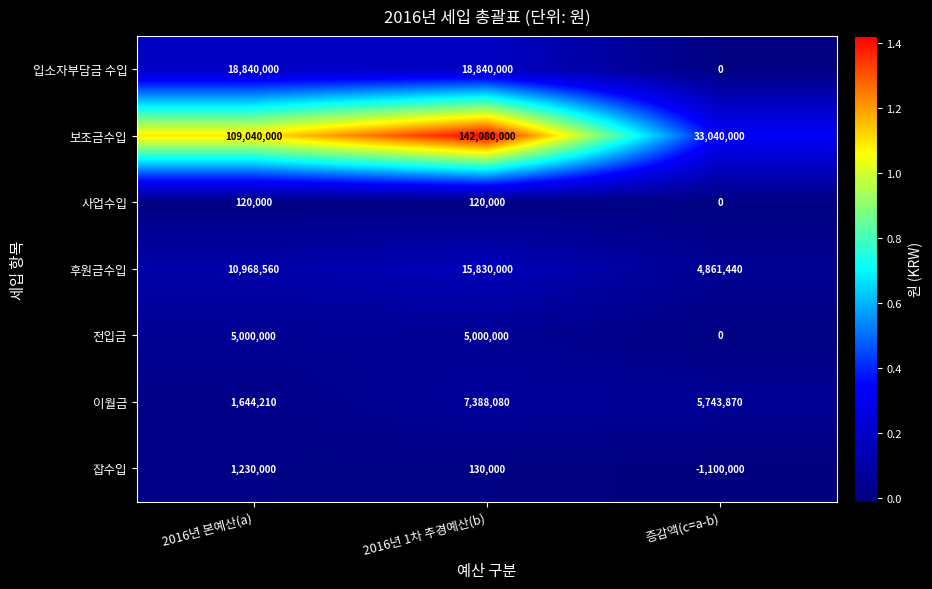

Which series has the largest range (max minus min)?

보조금수입